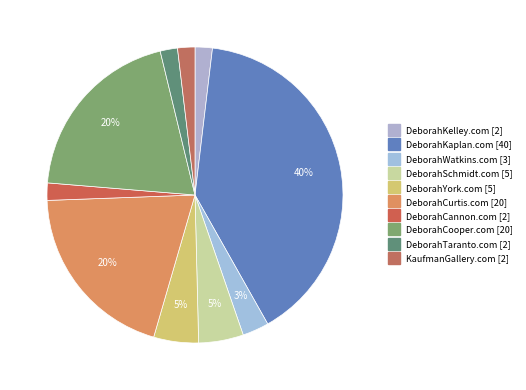

How many segments does this pie chart have?

10